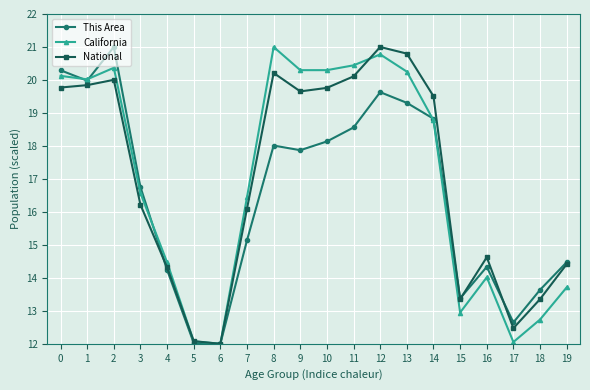

Count the number of data series in this chart.

3